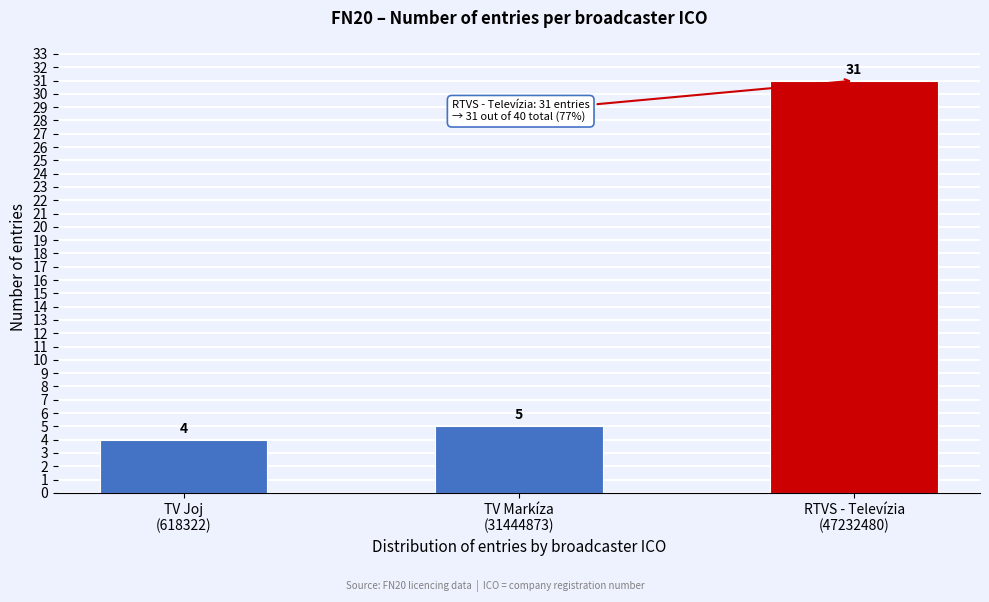

Reading right to left, extract all data points from this chart.

31	5	4